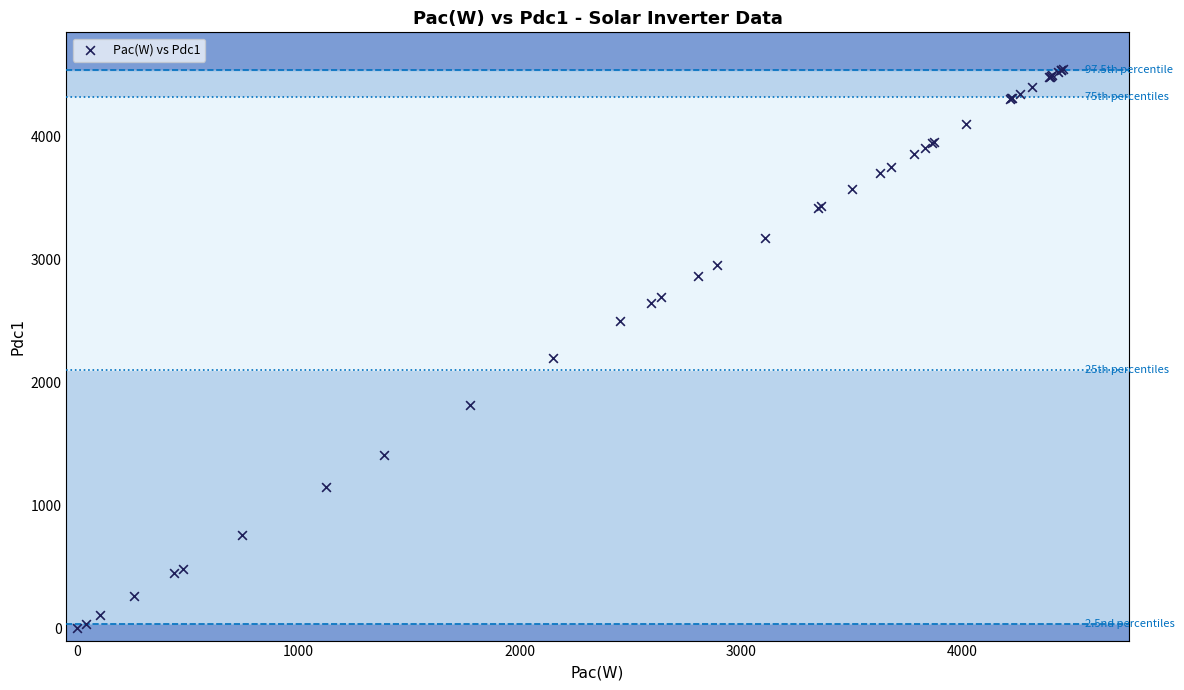

What Y value in the scatter plot is closest to 2272?

2194.8